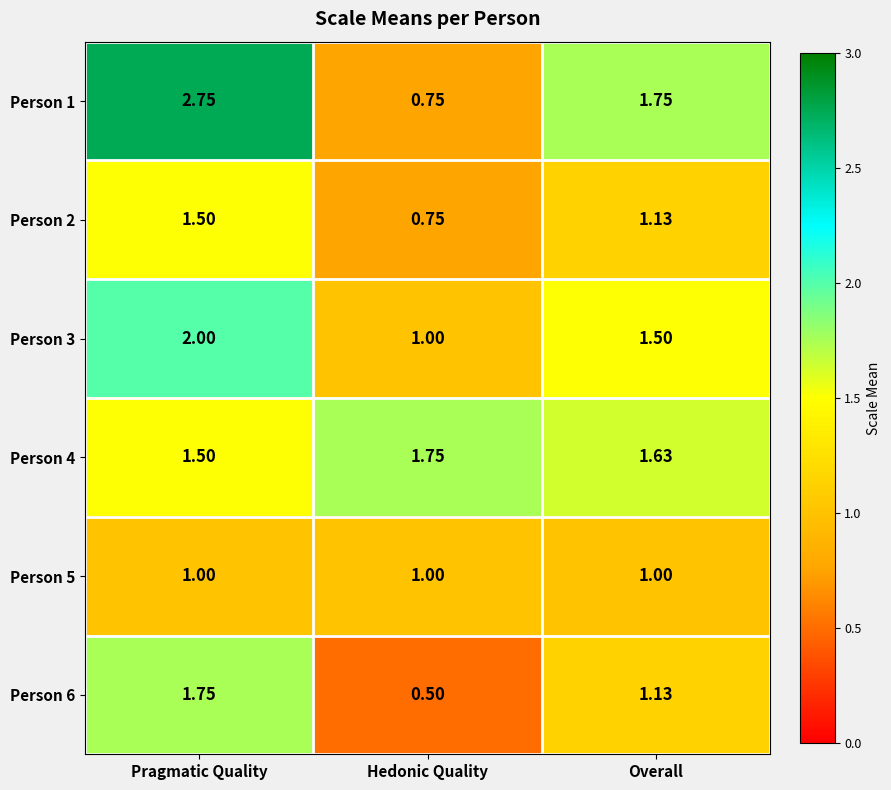

At which label is Person 1 closest to 1?

Hedonic Quality